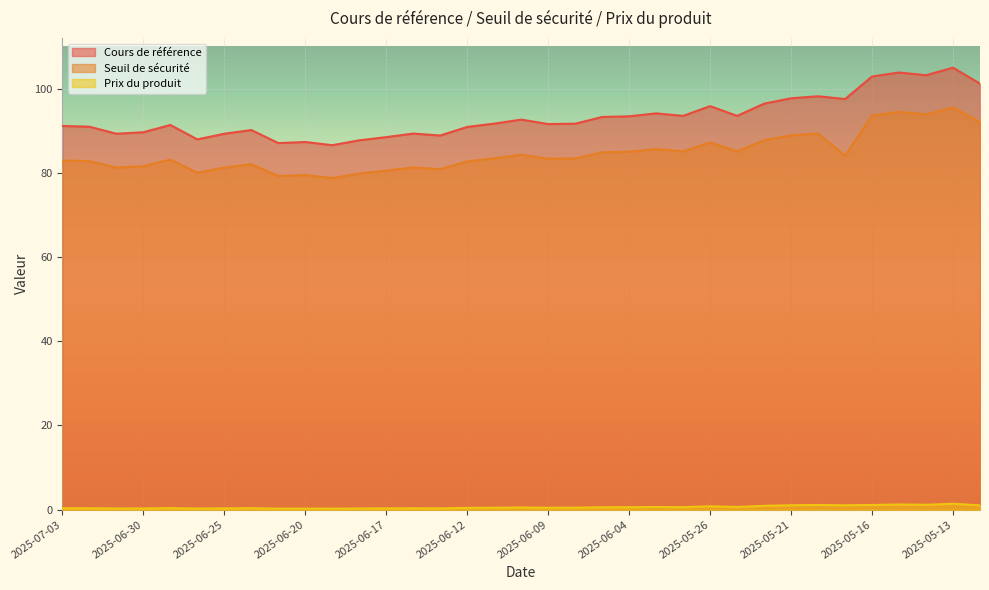

Which series changed the most between 2025-06-18 and 2025-05-19?

Cours de référence